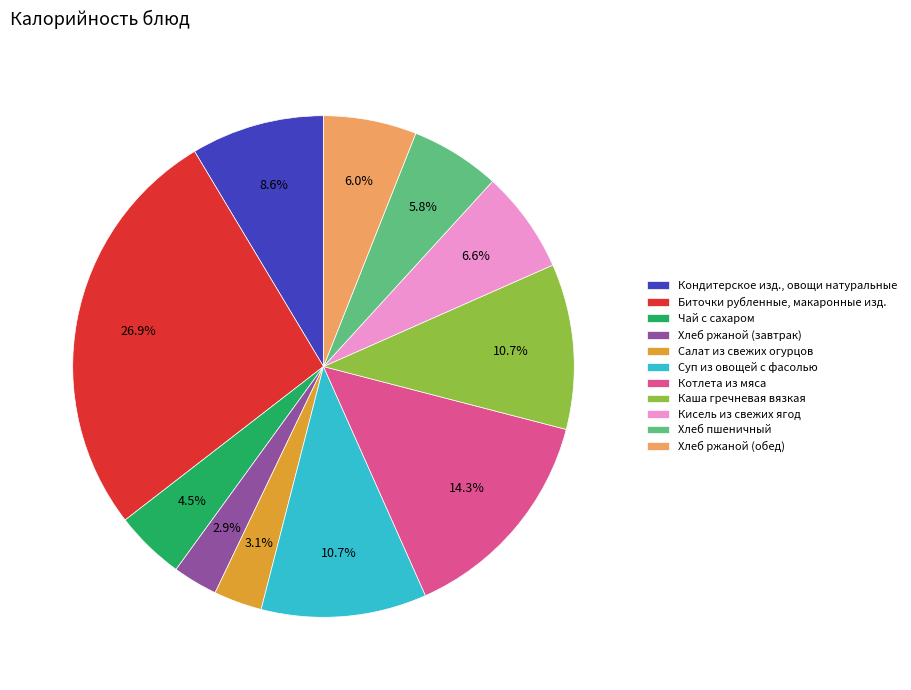

What is the largest slice in the pie chart?

Биточки рубленные, макаронные изд.